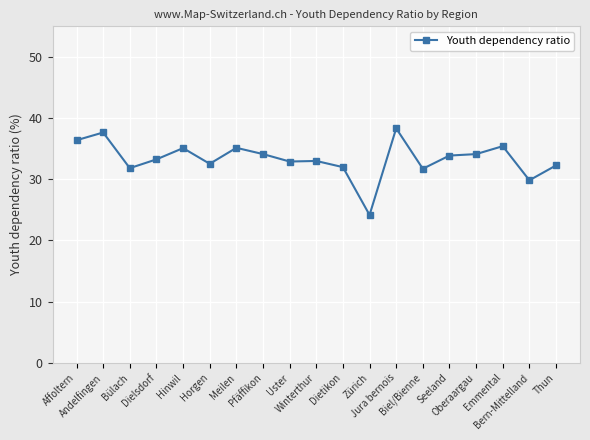

What is the smallest value displayed?

24.2